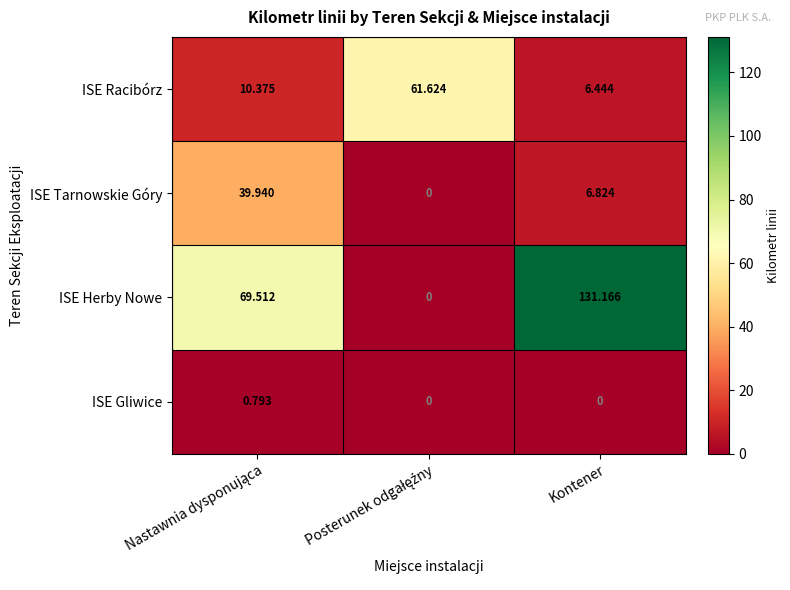

Rank the series by their average value, from lowest to highest.

ISE Gliwice, ISE Tarnowskie Góry, ISE Racibórz, ISE Herby Nowe